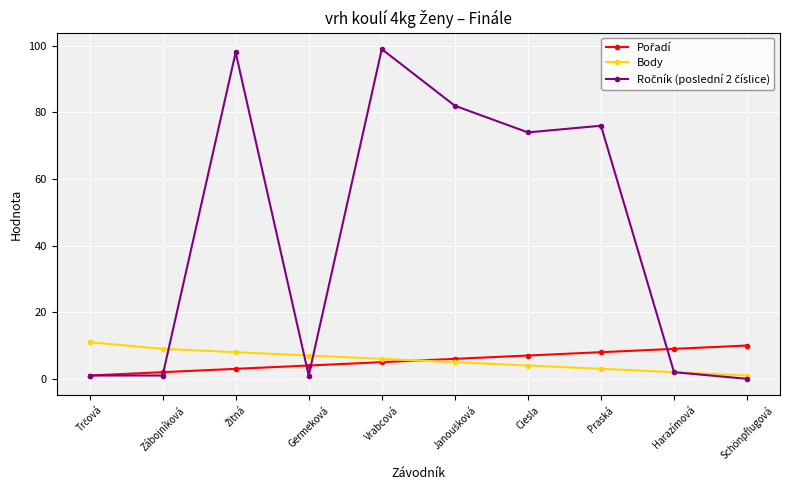

What is the label of the 7th point from the left?

Ciesla